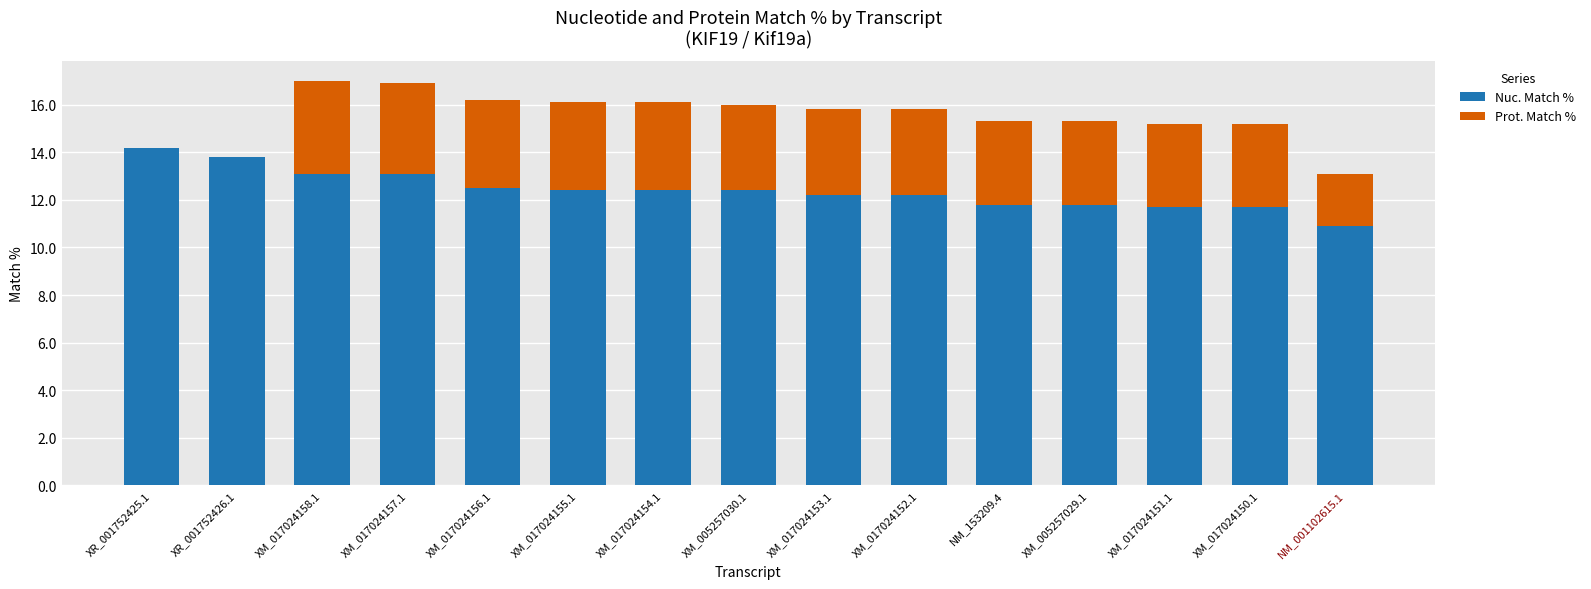

What are all the series names shown in the legend?

Nuc. Match %, Prot. Match %